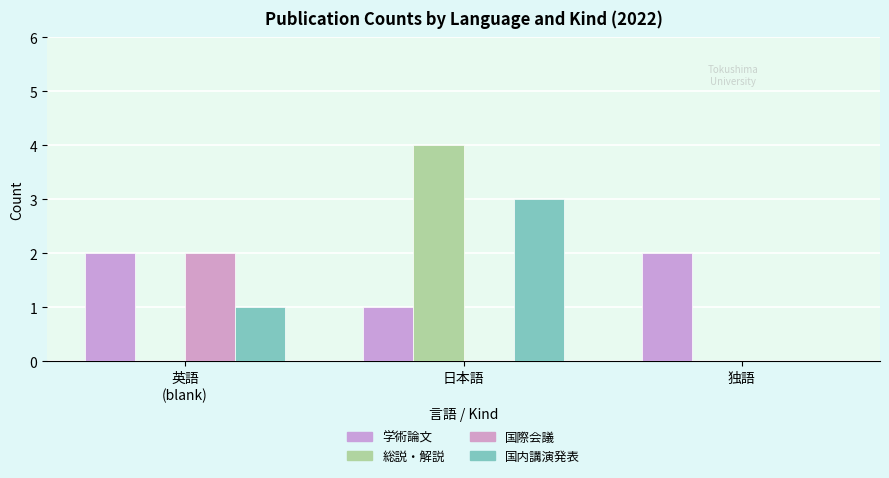

What is the difference between the maximum and second lowest values in the 総説・解説 series?

4